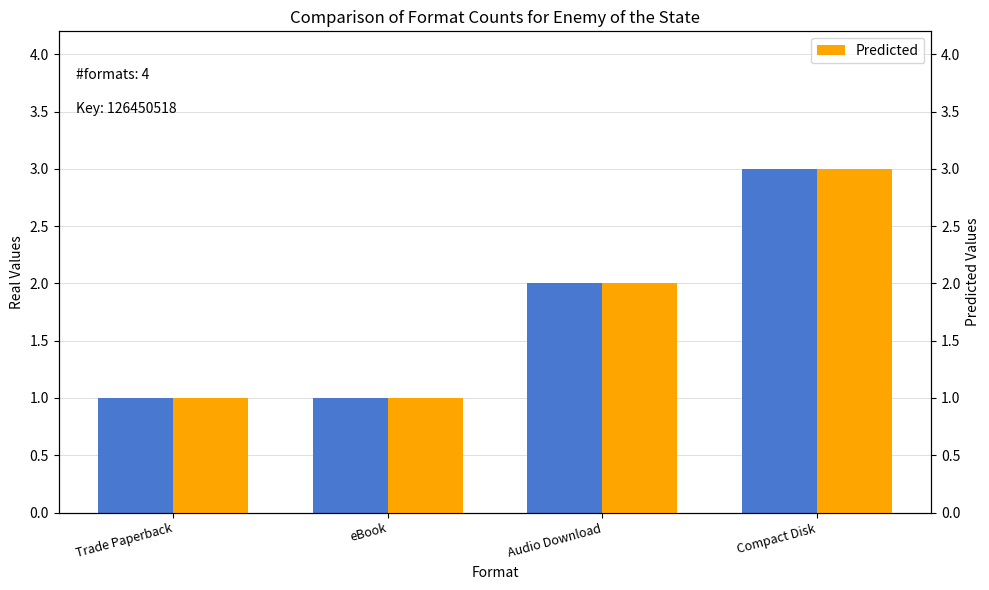

Which series has the largest range (max minus min)?

Count